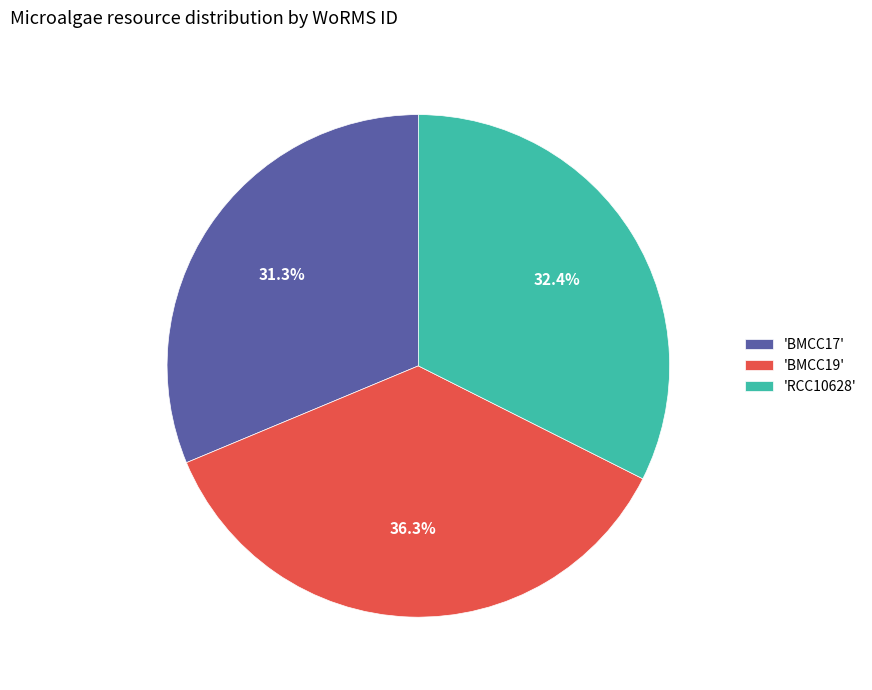

Which category has the biggest portion of the pie?

'BMCC19'